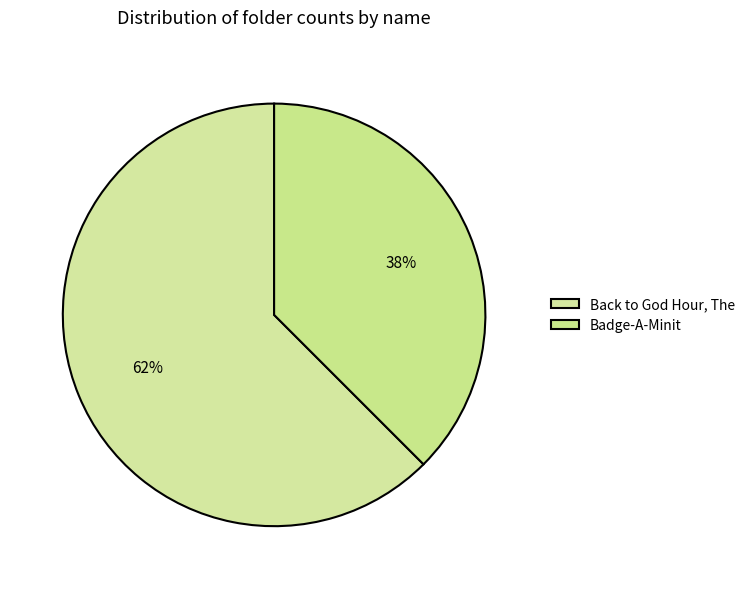

How many segments does this pie chart have?

2